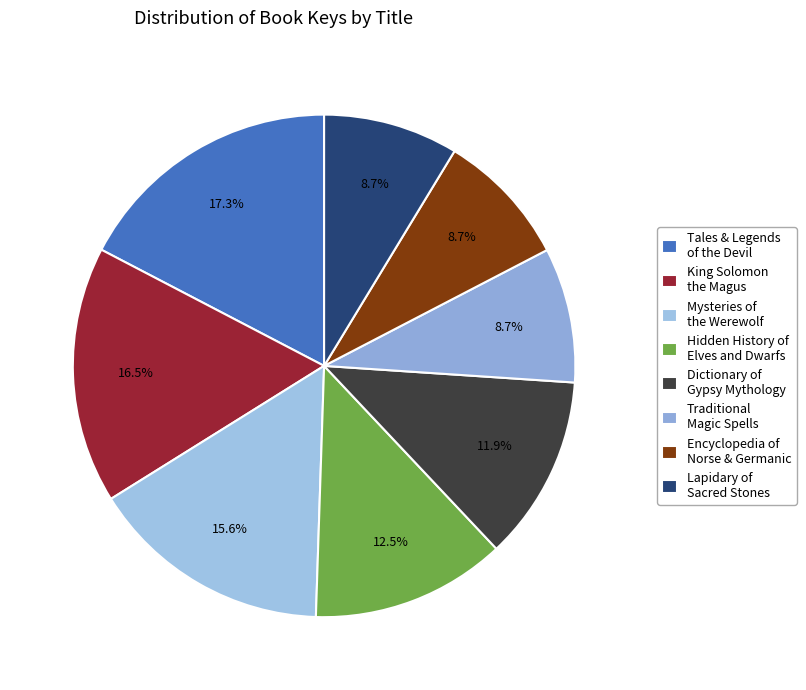

How many segments does this pie chart have?

8